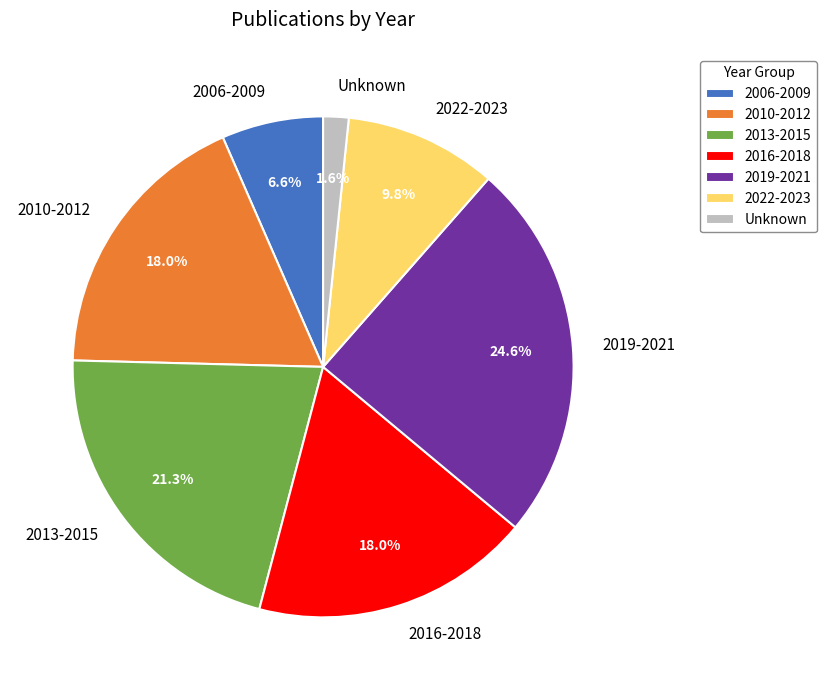

Between 2006-2009 and 2016-2018, which is larger?

2016-2018